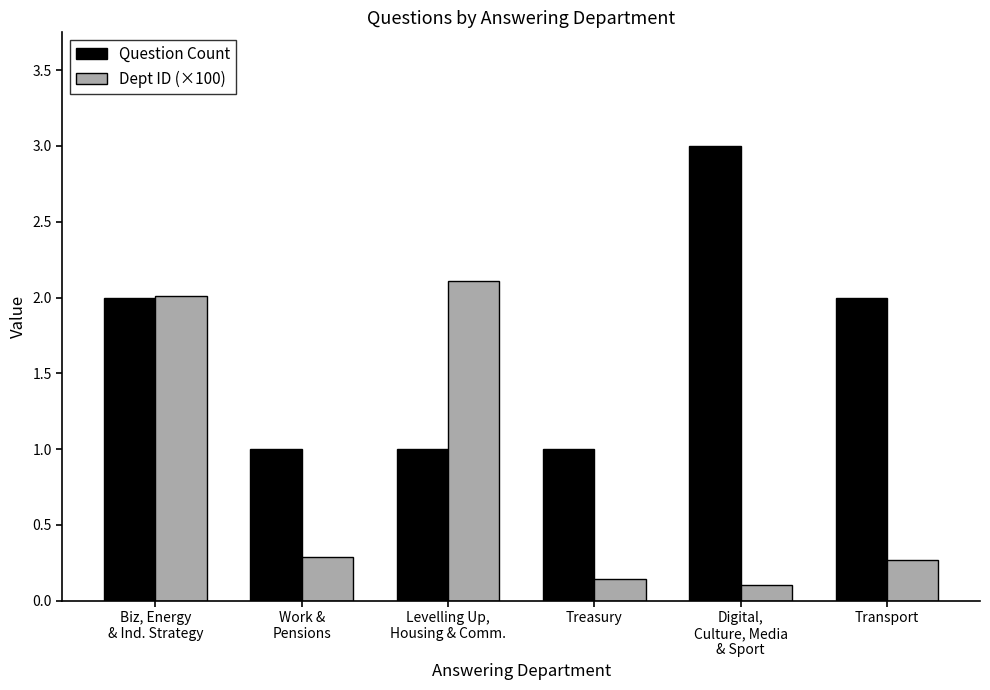

How many Question Count values are between 1 and 2?

5